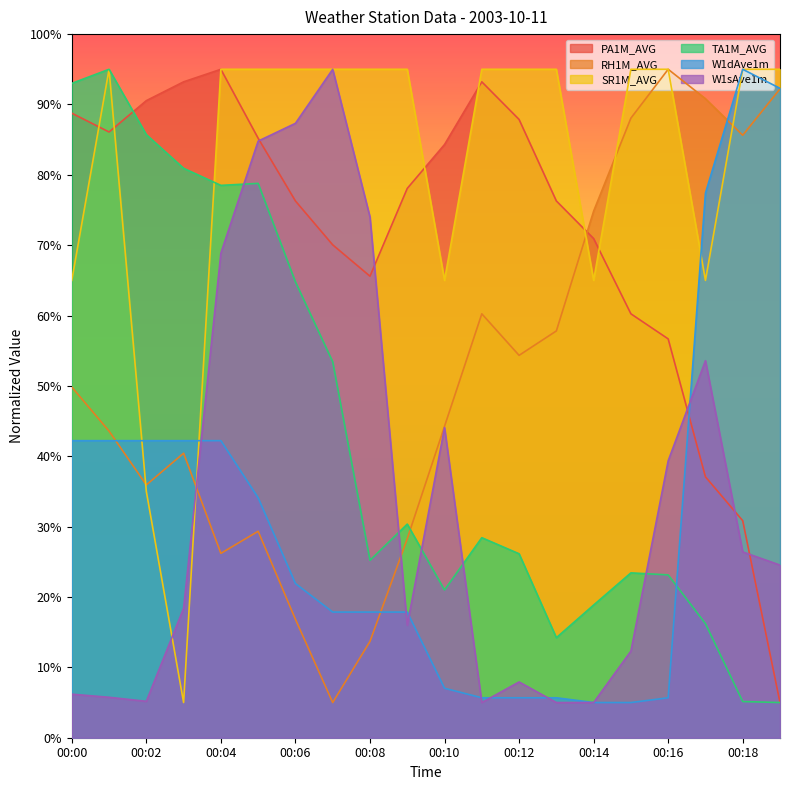

What are all the series names shown in the legend?

PA1M_AVG, RH1M_AVG, SR1M_AVG, TA1M_AVG, W1dAve1m, W1sAve1m